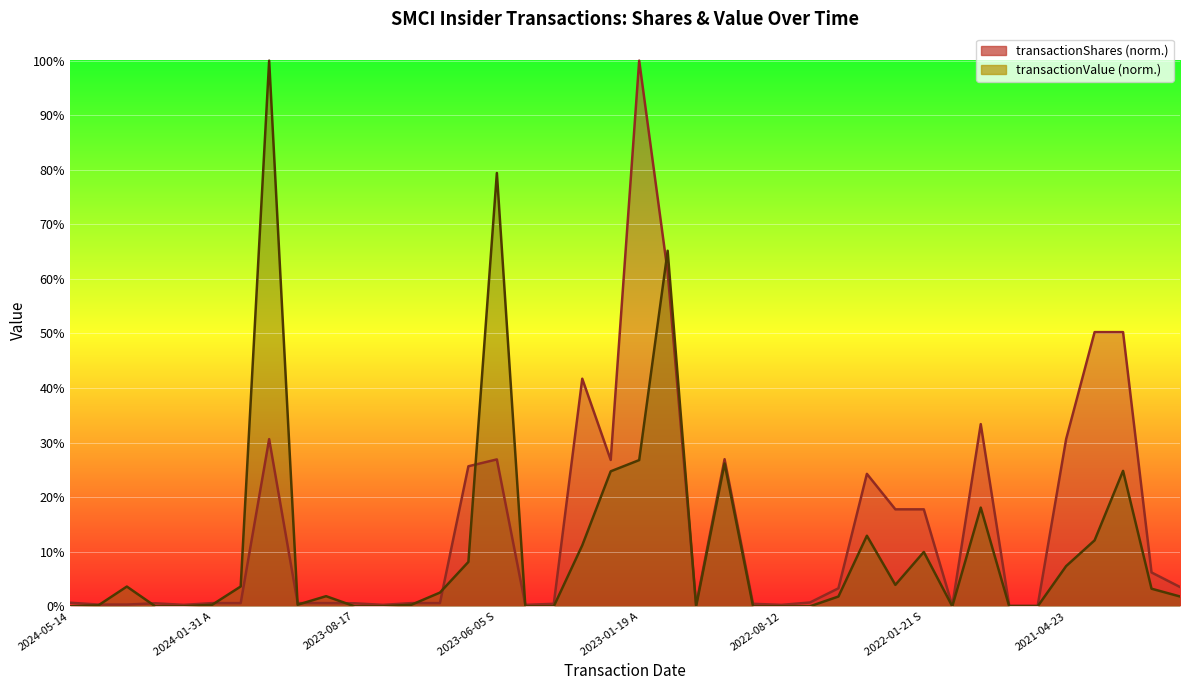

What value does the transactionValue series have at 2023-01-19 A?

0.3